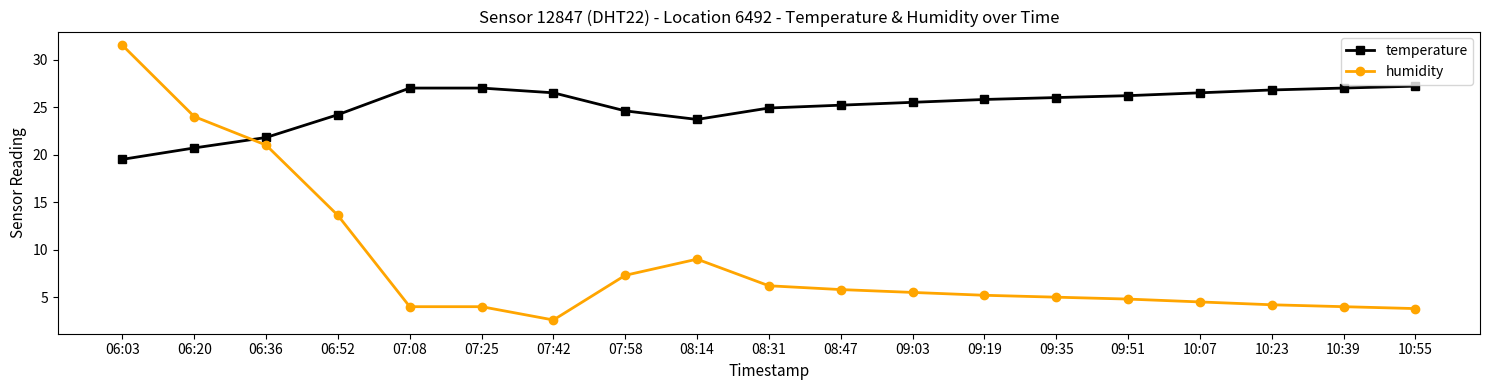

The value of temperature at 06:36 is 21.8. True or false?

True